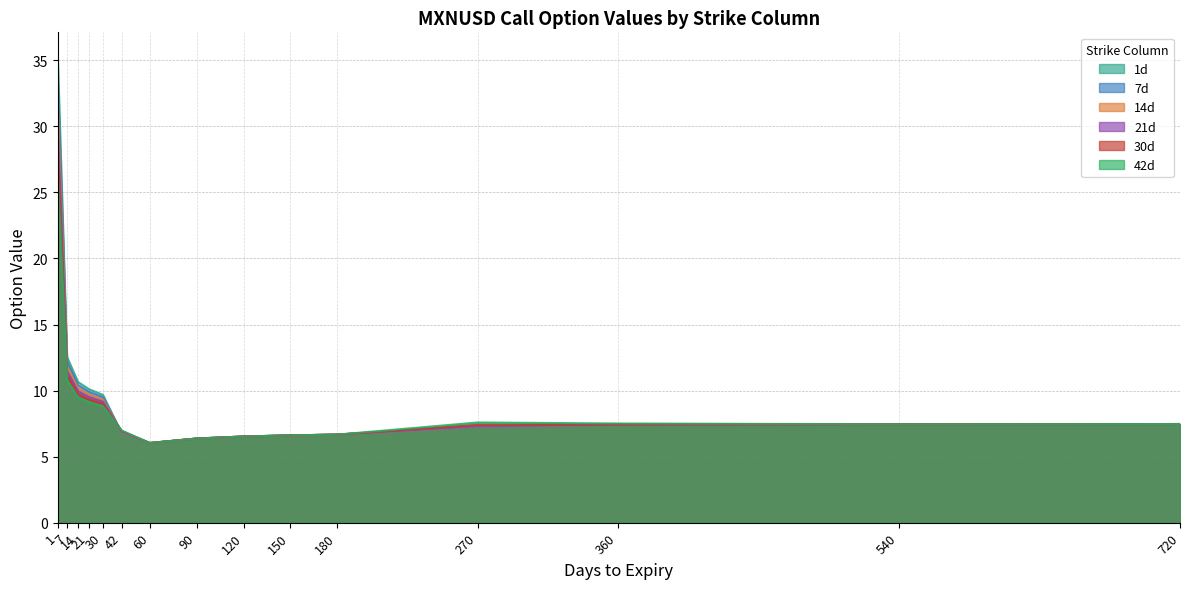

Which has a higher value, 21 or 360?

21